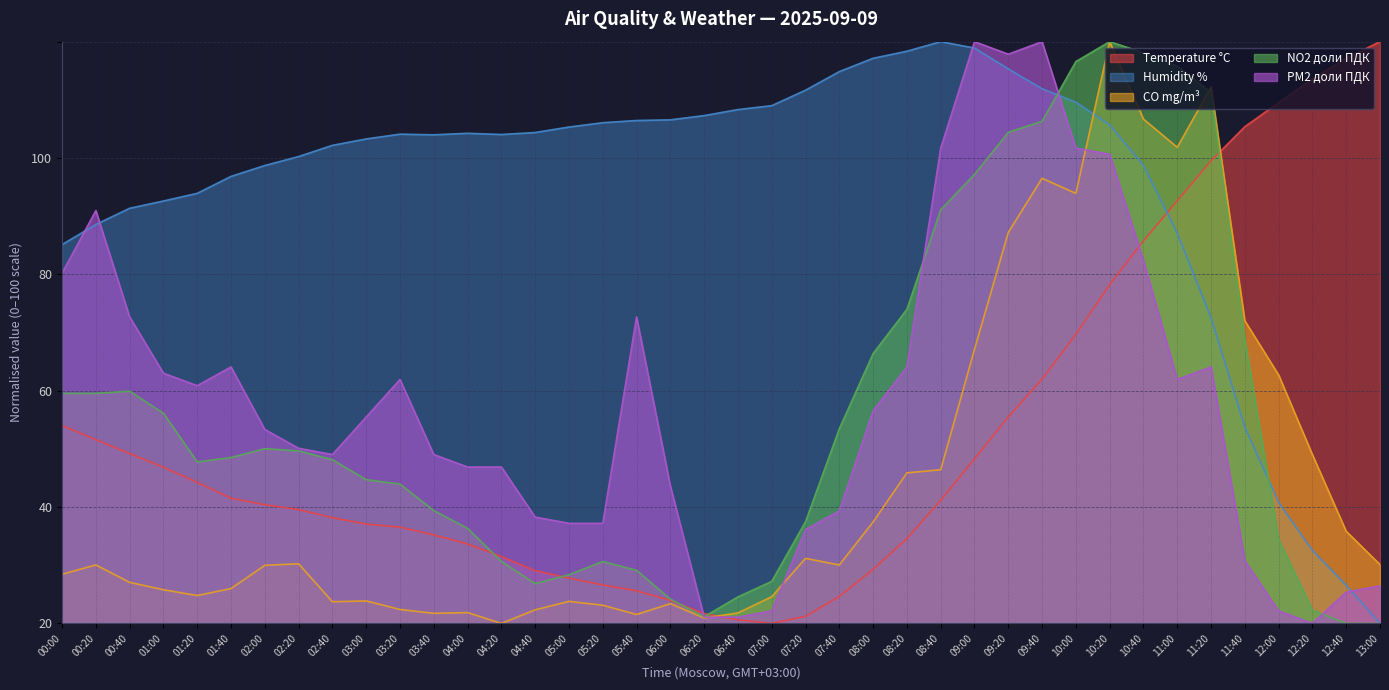

The value of Temperature °C at 01:20 is 40.1. True or false?

False